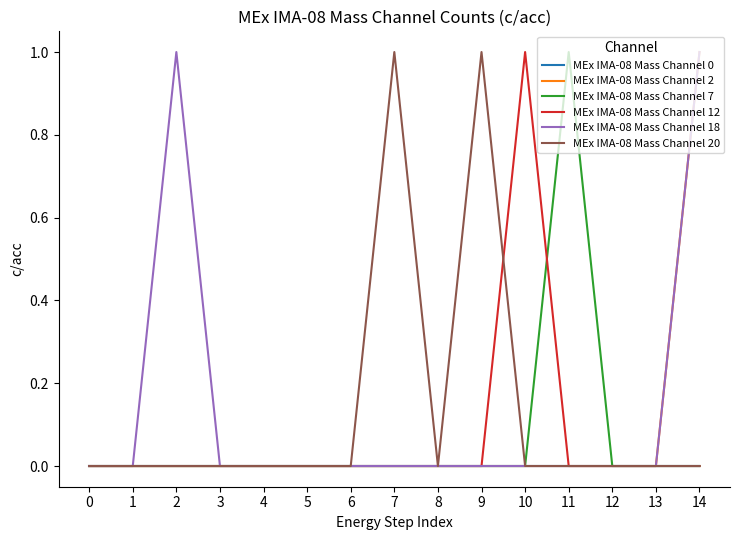

Count the MEx IMA-08 Mass Channel 7 values in the range 0 to 1.

15